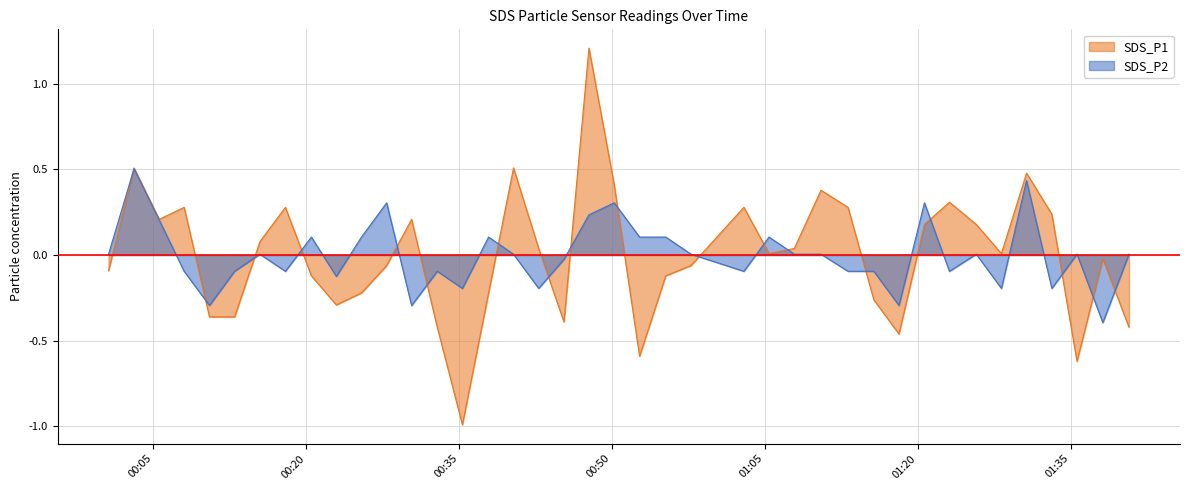

What is the sum of the SDS_P2 values at 2023/10/15 01:10:31 and 2023/10/15 00:42:49?

-0.2